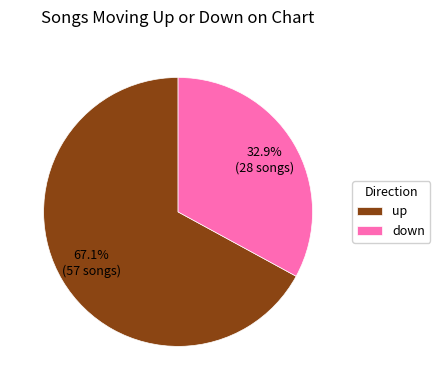

To the nearest percent, what is the difference between the largest and smallest slice percentages?

34%